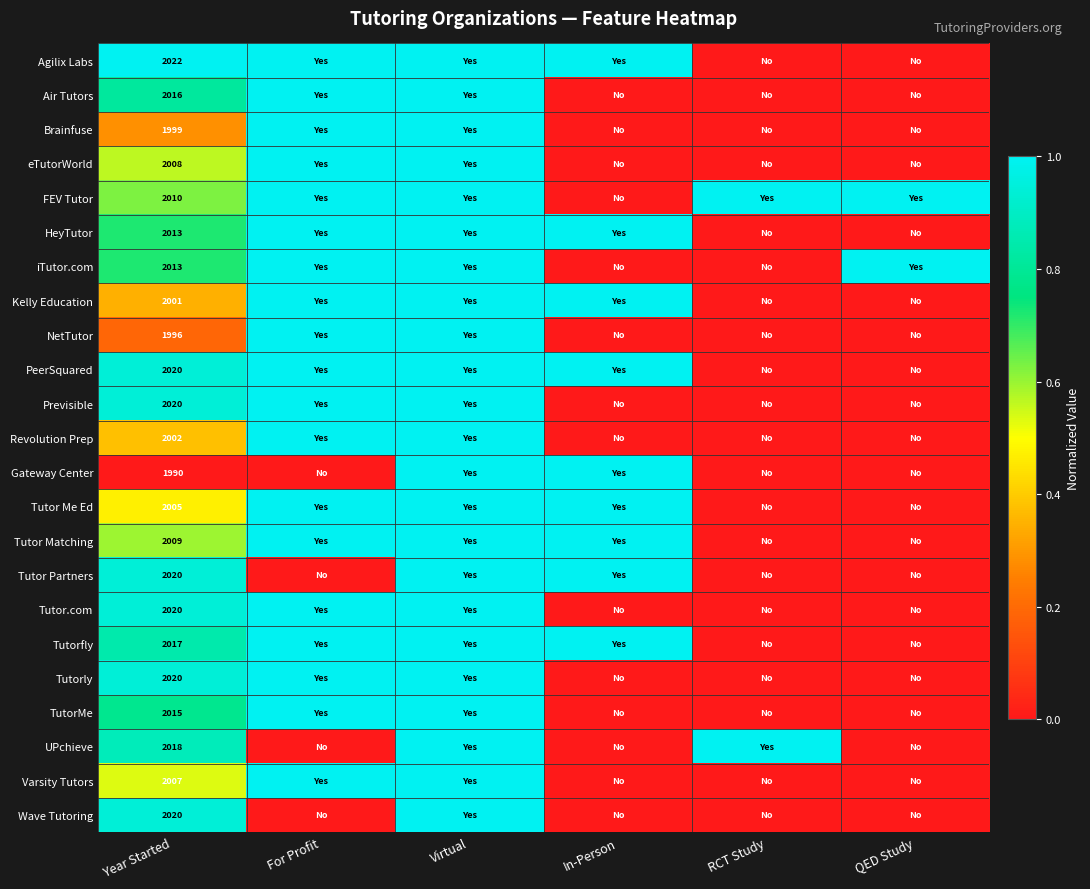

Is it true that Tutor.com equals -0.6 at RCT Study?

False